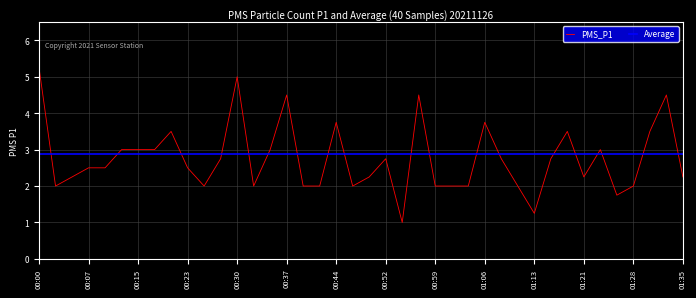

List the series in order of their peak value, highest first.

PMS_P1, Average